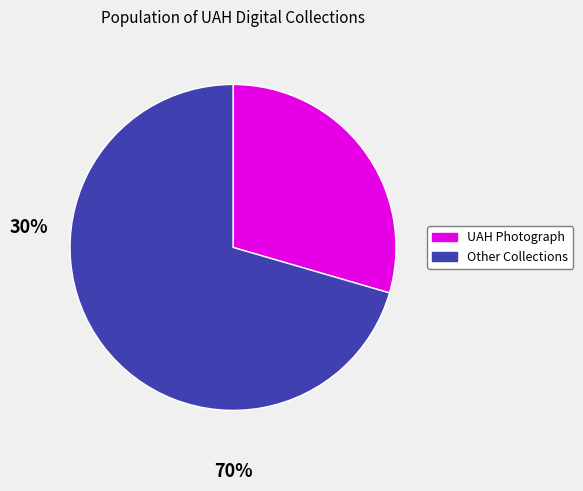

Does any single category account for the majority?

Yes